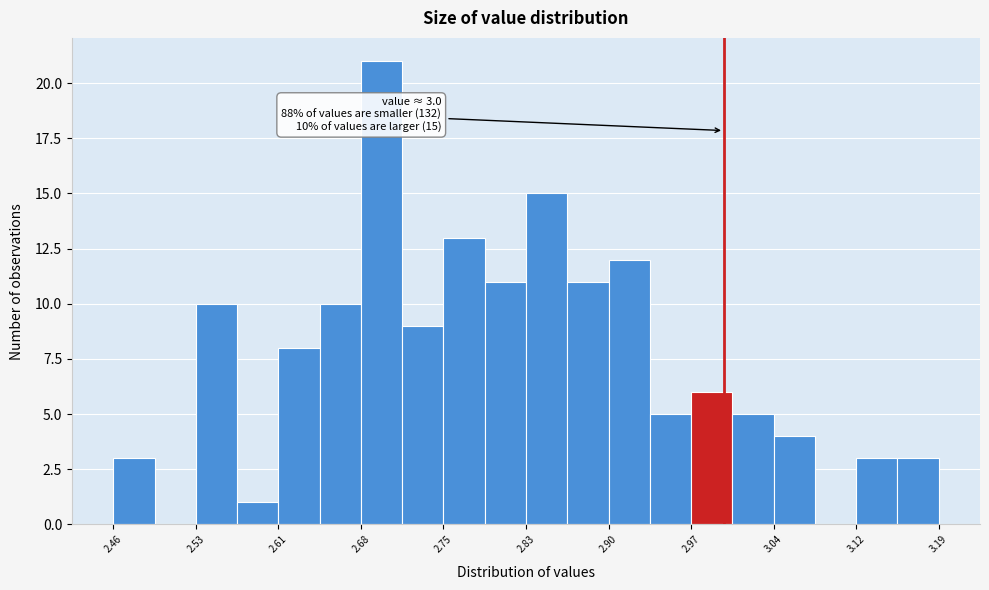

Read against the x-axis, roughly where is the centre of the tallest bar?

2.70